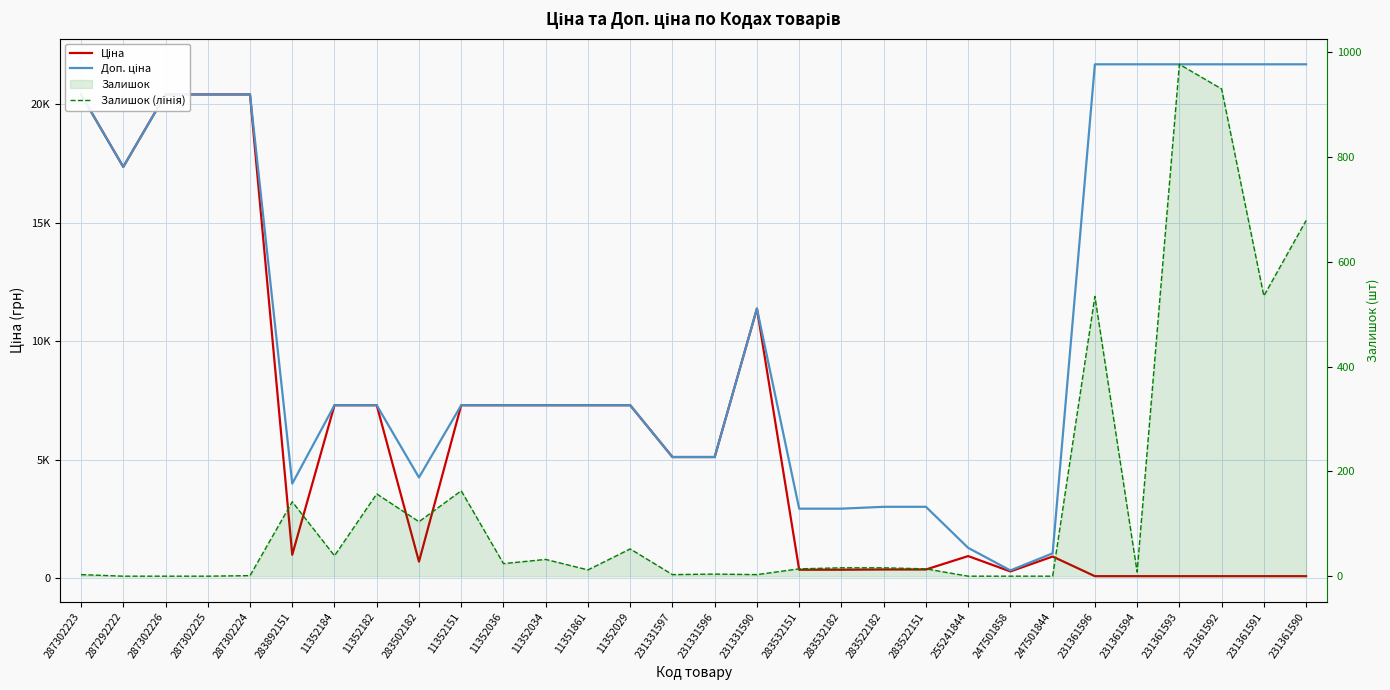

What position from the left is 11352151?

10